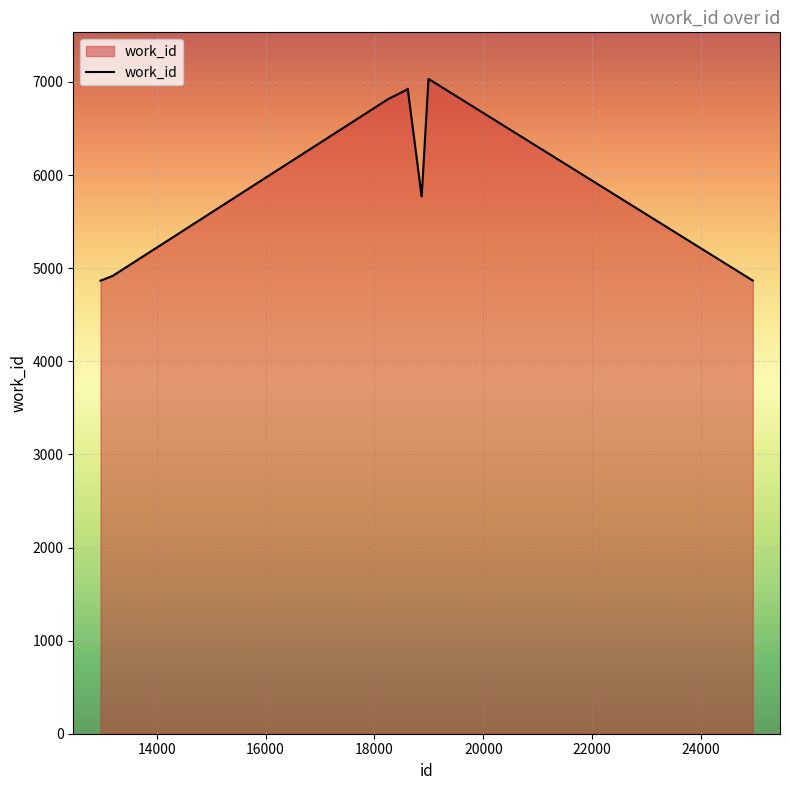

What is the smallest value displayed?

4866